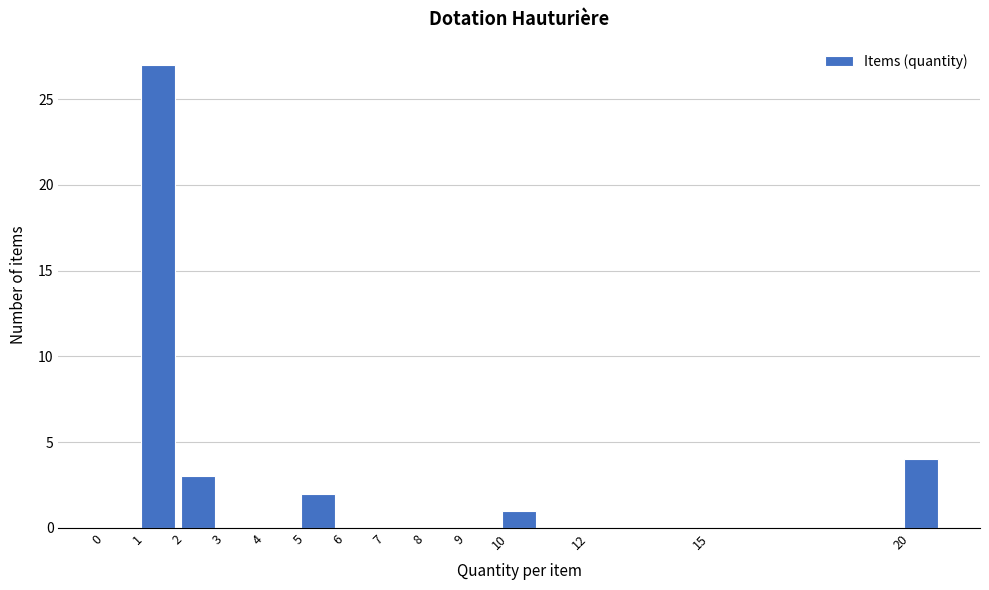

What is the height of the bar covering 5 to 6 on the x-axis? The values are not printed on the chart, so give them approximately, as read against the axis.

2